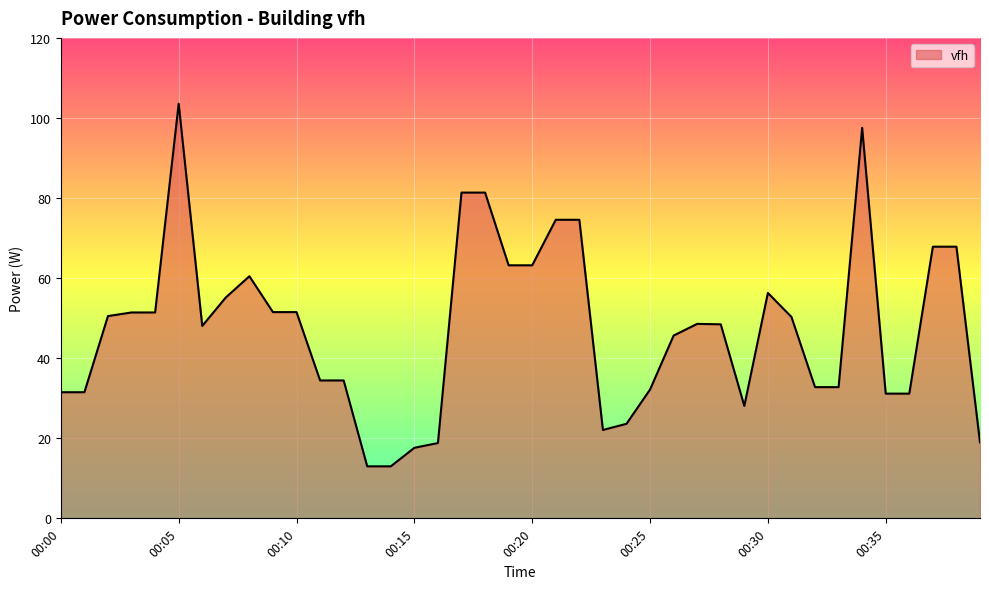

What is the difference between the maximum and minimum values?

90.6